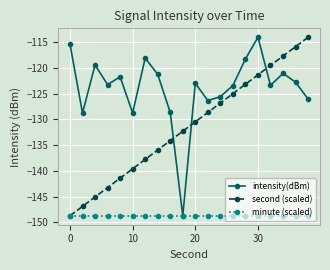

How many interior local peaks does the intensity(dBm) series have?

6